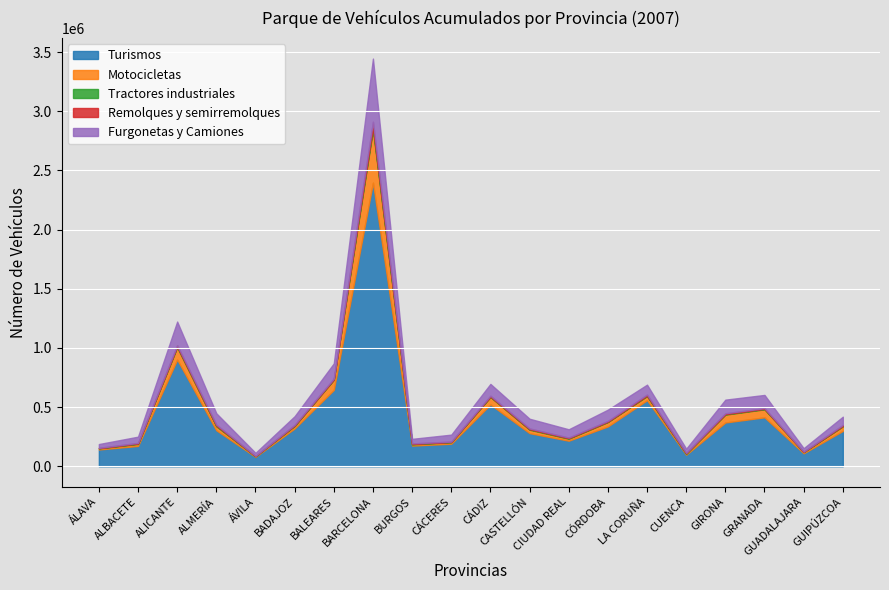

Read the Remolques y semirremolques value at BALEARES.

7543